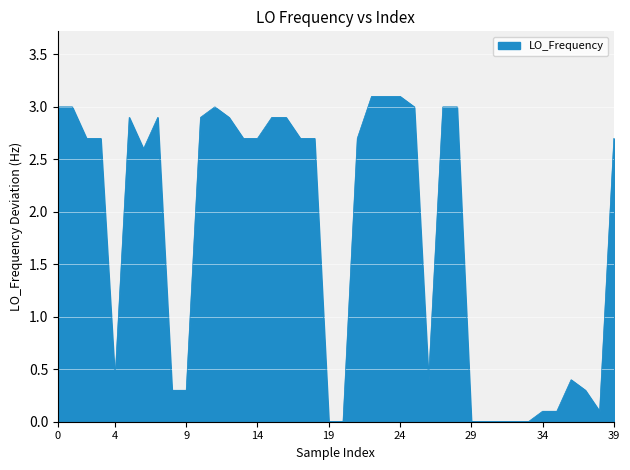

What is the maximum value shown in the chart?

3.1